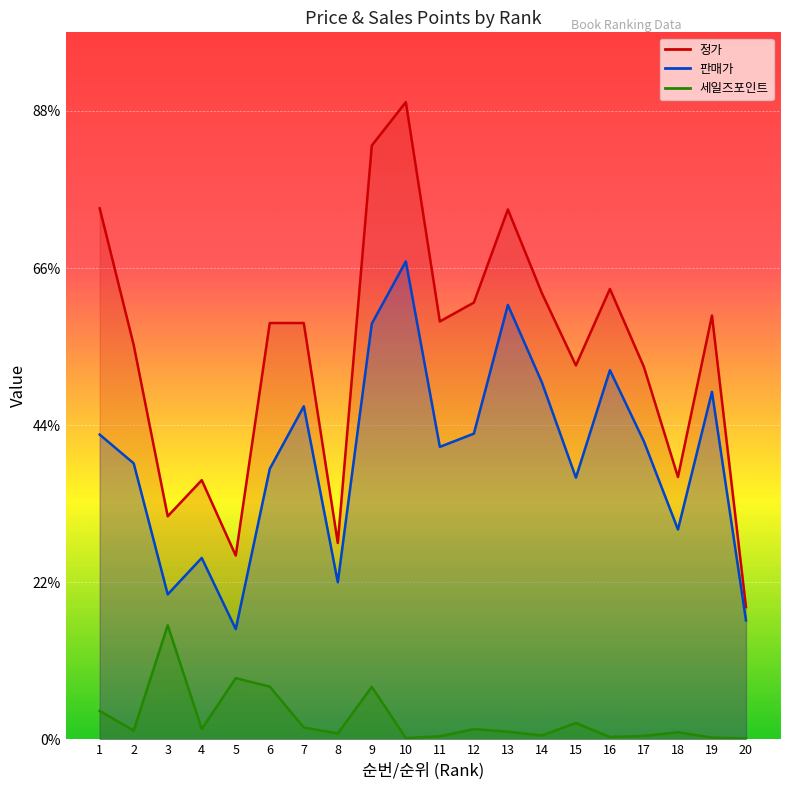

At how many categories does at least one series exceed 36039?

2